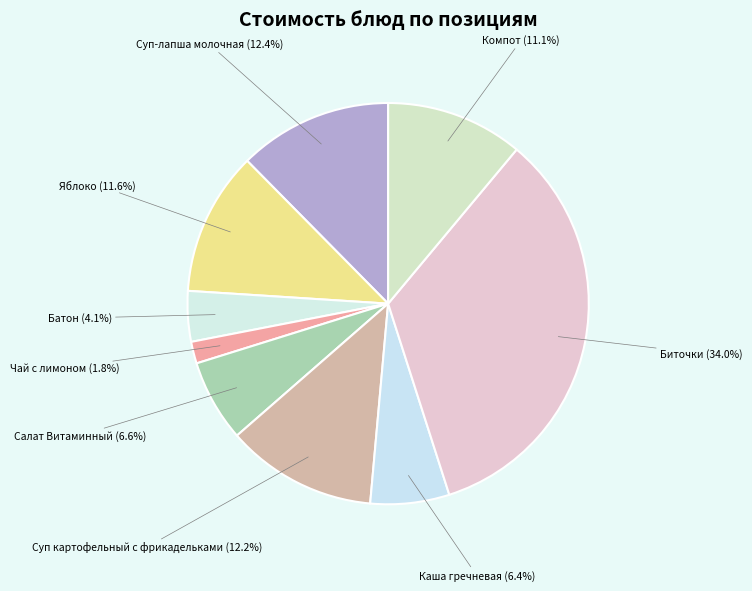

To the nearest percent, what is the average slice percentage?

11%